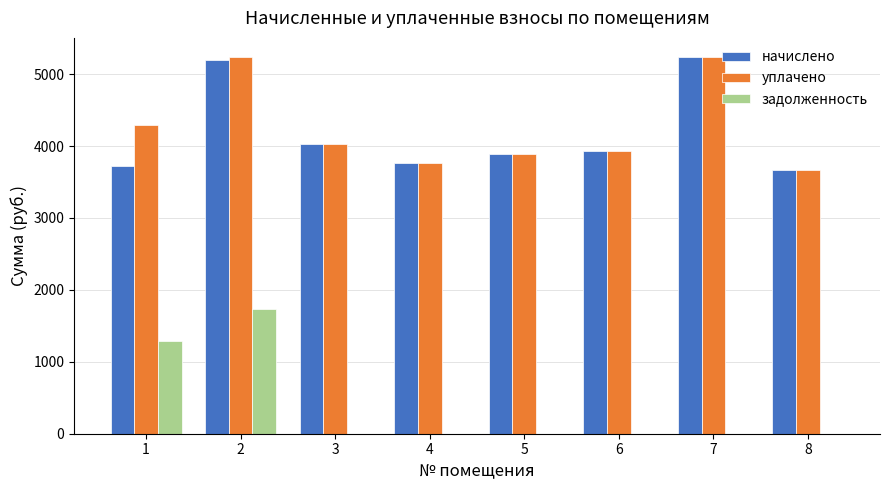

What value does the начислено series have at 4?

3767.4